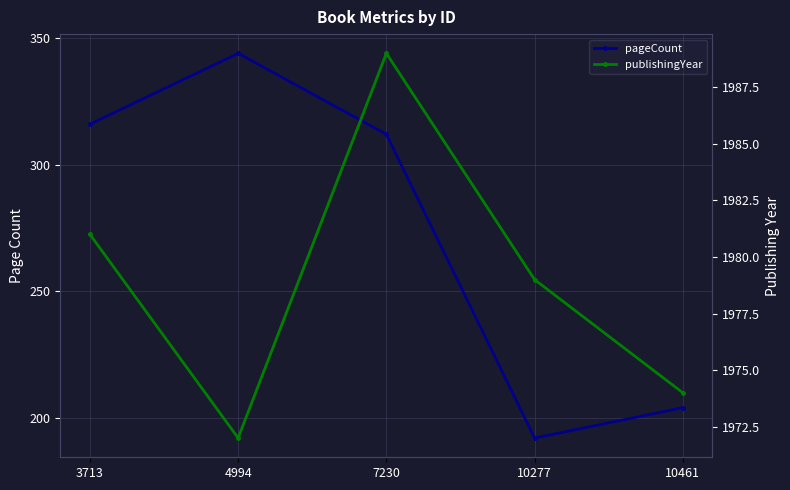

Which series has the largest total across all categories?

publishingYear